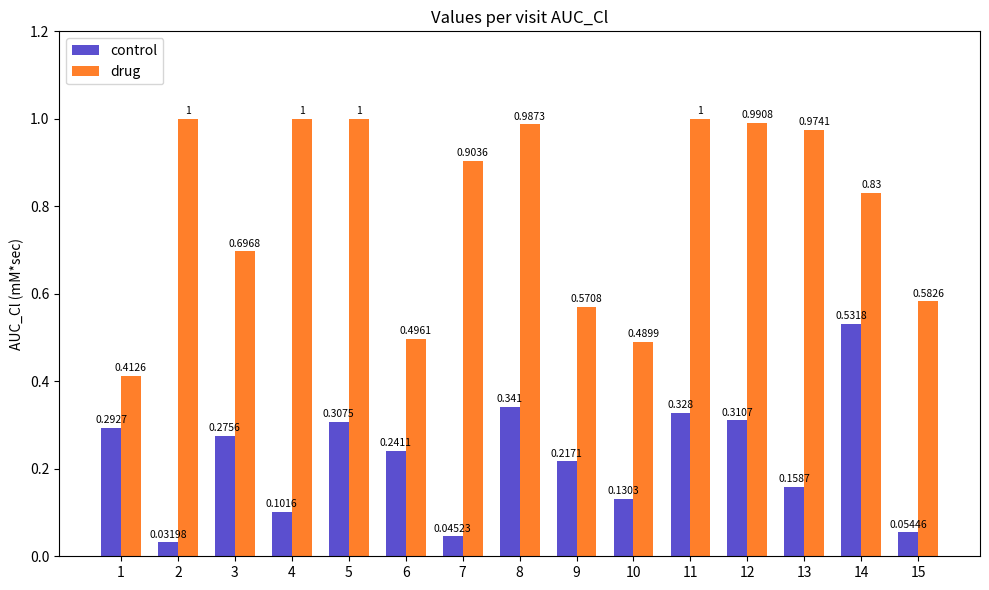

At 14, list the series in order from smallest to largest.

control, drug